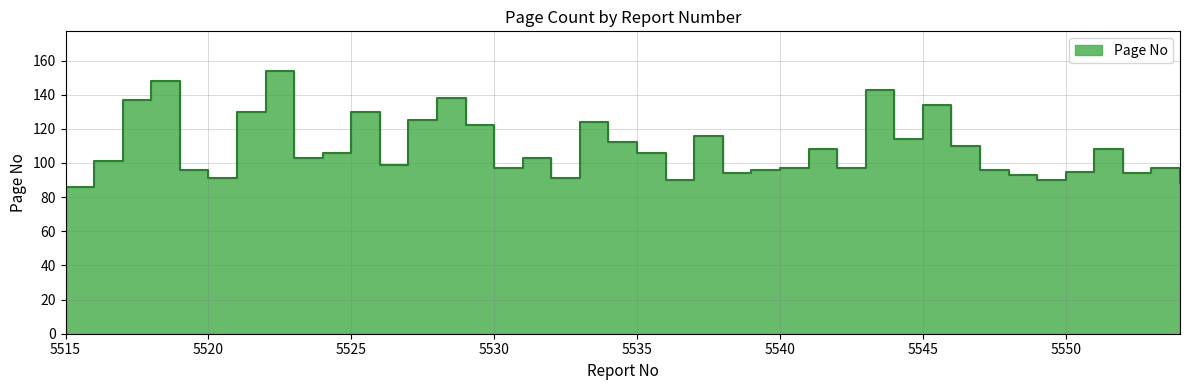

Rank the categories by value from highest to lowest.

5522, 5518, 5543, 5528, 5517, 5545, 5521, 5525, 5527, 5533, 5529, 5537, 5544, 5534, 5546, 5541, 5551, 5524, 5535, 5523, 5531, 5516, 5526, 5530, 5540, 5542, 5553, 5519, 5539, 5547, 5550, 5538, 5552, 5548, 5520, 5532, 5536, 5549, 5554, 5515